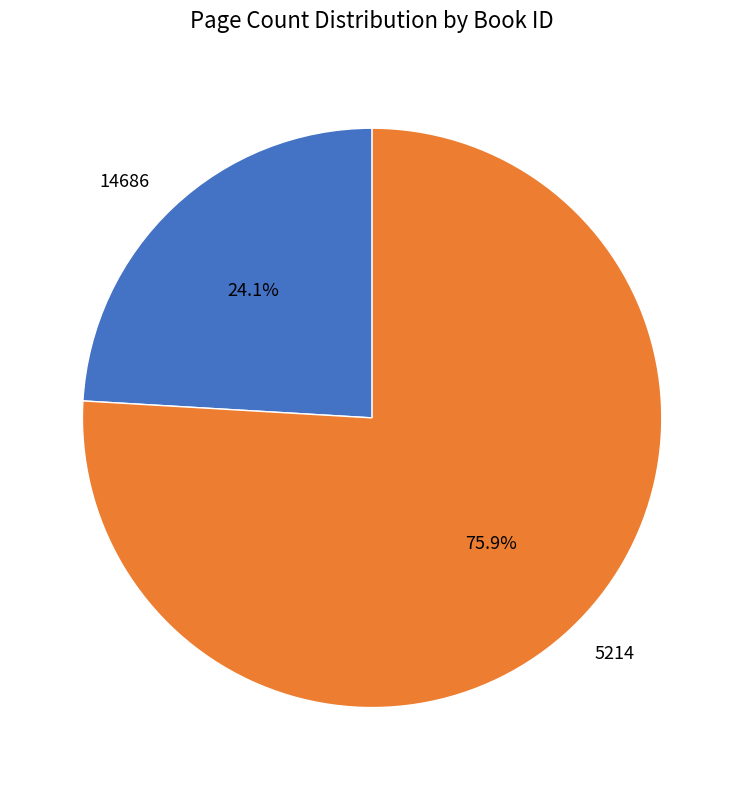

Count the number of slices in the pie.

2